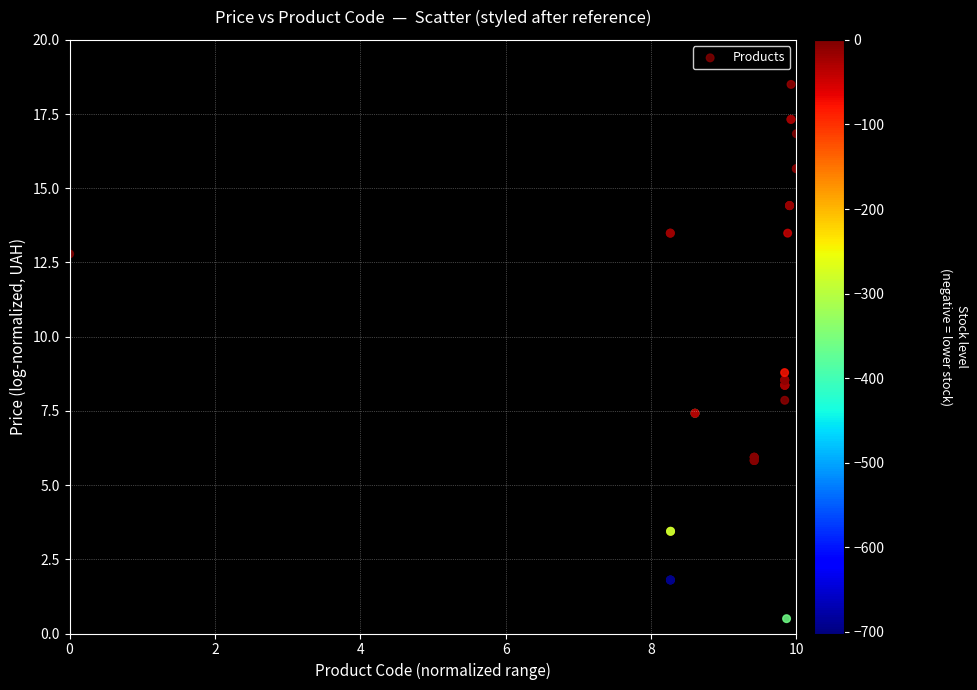

What Y value in the scatter plot is closest to 9?

8.8